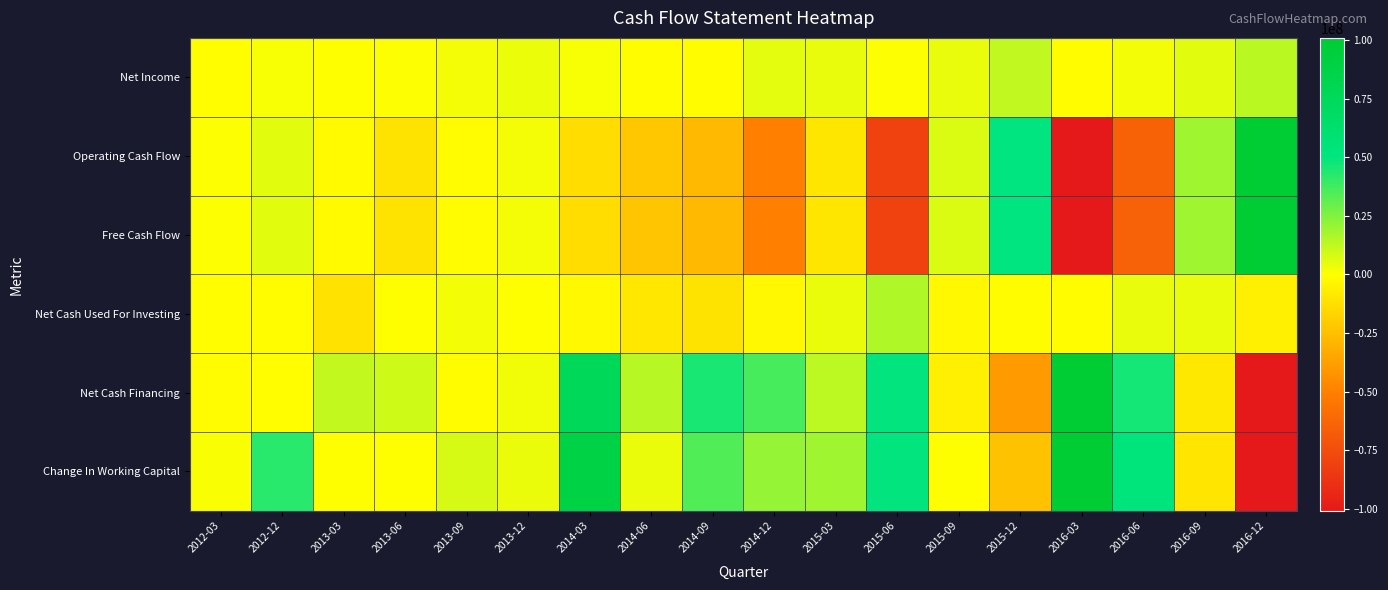

Between 2013-12 and 2014-09, which is larger?

2013-12